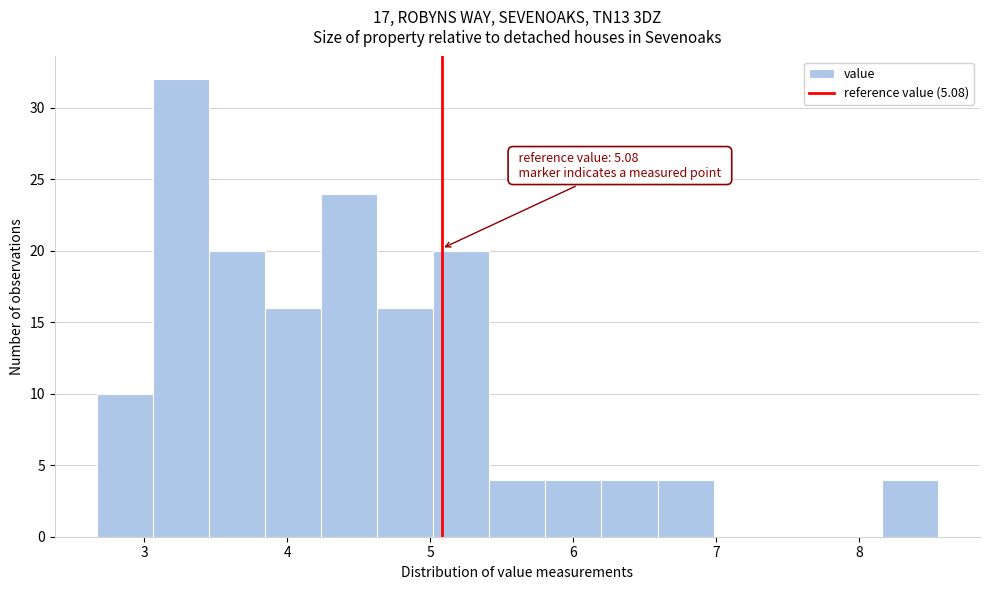

Read against the x-axis, roughly where is the centre of the tallest bar?

3.3